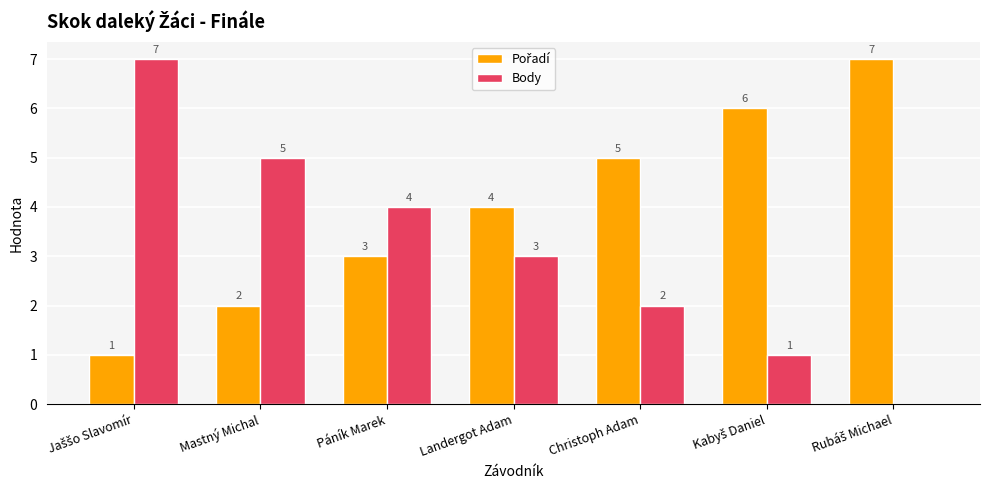

What is the total value across all series at Páník Marek?

7